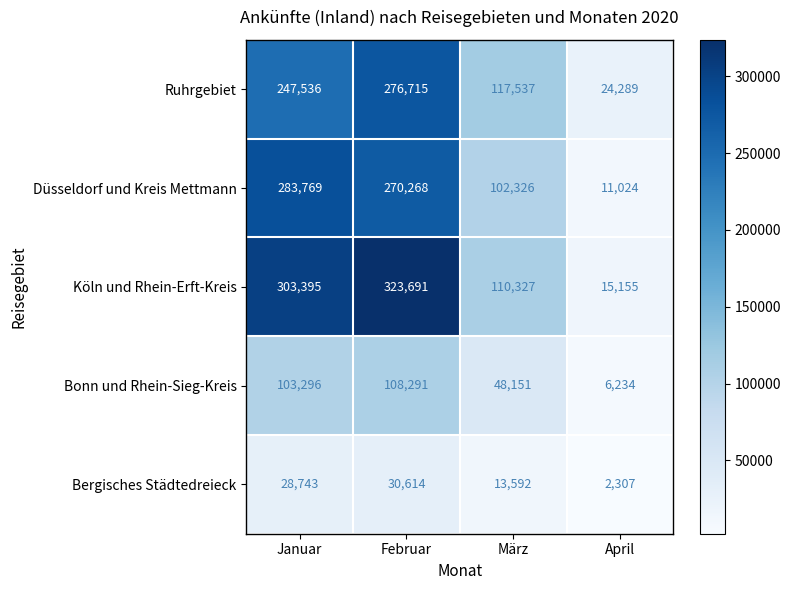

Reading left to right, what are all the values shown in this chart?

Ruhrgebiet: Januar=247536	Februar=276715	März=117537	April=24289
Düsseldorf und Kreis Mettmann: Januar=283769	Februar=270268	März=102326	April=11024
Köln und Rhein-Erft-Kreis: Januar=303395	Februar=323691	März=110327	April=15155
Bonn und Rhein-Sieg-Kreis: Januar=103296	Februar=108291	März=48151	April=6234
Bergisches Städtedreieck: Januar=28743	Februar=30614	März=13592	April=2307